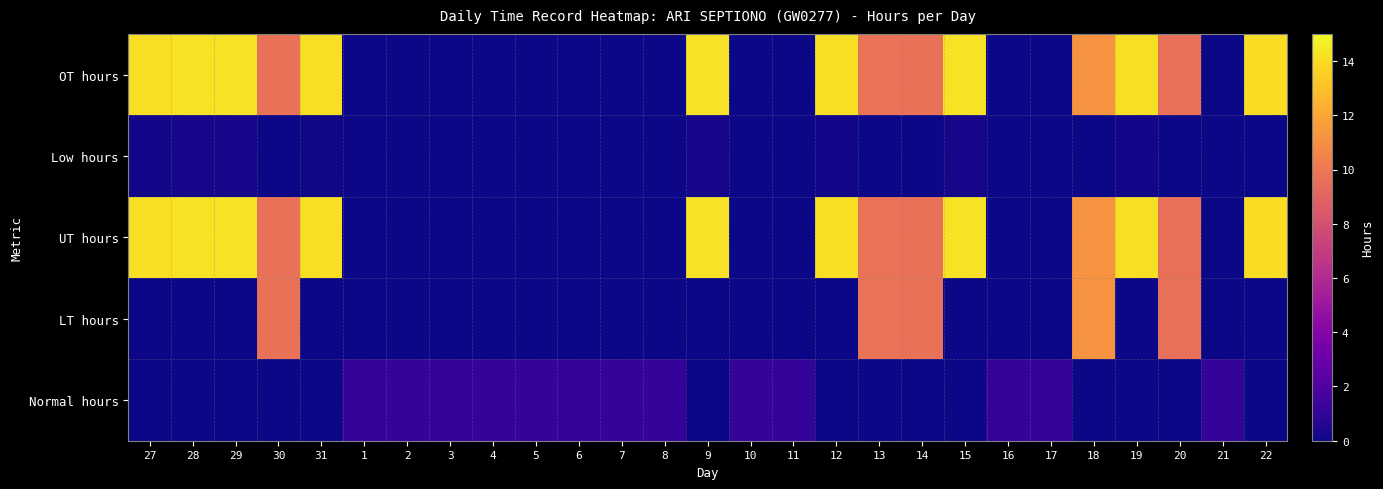

Reading right to left, extract all data points from this chart.

OT hours: 22=14.0	21=0.0	20=9.6	19=14.1	18=11.2	17=0.0	16=0.0	15=14.2	14=9.7	13=9.7	12=14.2	11=0.0	10=0.0	9=14.2	8=0.0	7=0.0	6=0.0	5=0.0	4=0.0	3=0.0	2=0.0	1=0.0	31=14.1	30=9.7	29=14.2	28=14.2	27=14.1
Low hours: 22=0.0	21=0.0	20=0.0	19=0.1	18=0.0	17=0.0	16=0.0	15=0.2	14=0.0	13=0.0	12=0.2	11=0.0	10=0.0	9=0.2	8=0.0	7=0.0	6=0.0	5=0.0	4=0.0	3=0.0	2=0.0	1=0.0	31=0.1	30=0.0	29=0.2	28=0.2	27=0.1
UT hours: 22=14.0	21=0.0	20=9.6	19=14.1	18=11.2	17=0.0	16=0.0	15=14.2	14=9.7	13=9.7	12=14.2	11=0.0	10=0.0	9=14.2	8=0.0	7=0.0	6=0.0	5=0.0	4=0.0	3=0.0	2=0.0	1=0.0	31=14.1	30=9.7	29=14.2	28=14.2	27=14.1
LT hours: 22=0.0	21=0.0	20=9.6	19=0.0	18=11.2	17=0.0	16=0.0	15=0.0	14=9.7	13=9.7	12=0.0	11=0.0	10=0.0	9=0.0	8=0.0	7=0.0	6=0.0	5=0.0	4=0.0	3=0.0	2=0.0	1=0.0	31=0.0	30=9.7	29=0.0	28=0.0	27=0.0
Normal hours: 22=0.0	21=1.0	20=0.0	19=0.0	18=0.0	17=1.0	16=1.0	15=0.0	14=0.0	13=0.0	12=0.0	11=1.0	10=1.0	9=0.0	8=1.0	7=1.0	6=1.0	5=1.0	4=1.0	3=1.0	2=1.0	1=1.0	31=0.0	30=0.0	29=0.0	28=0.0	27=0.0